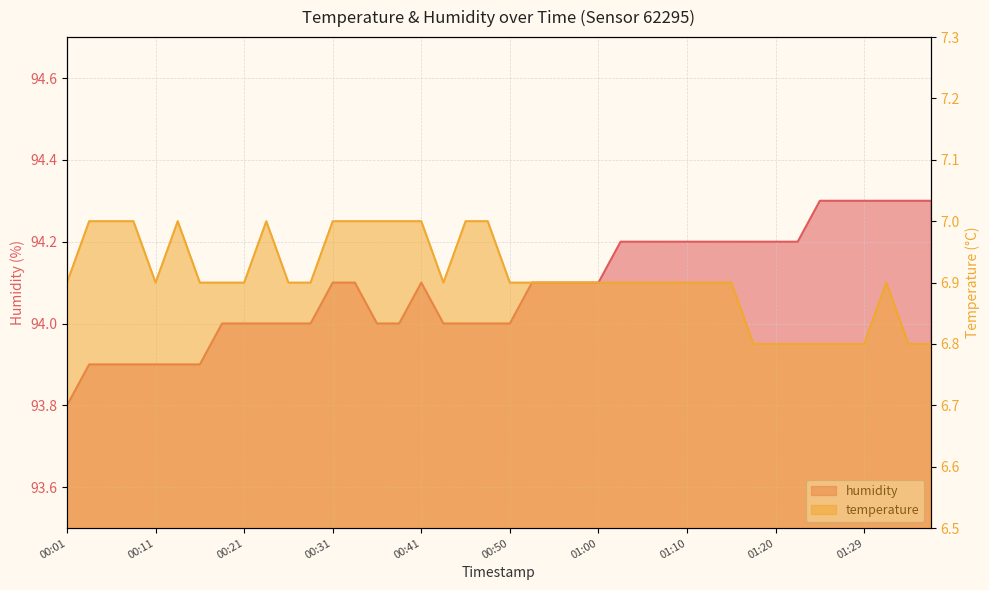

Is it true that temperature equals 6.9 at 01:12?

True